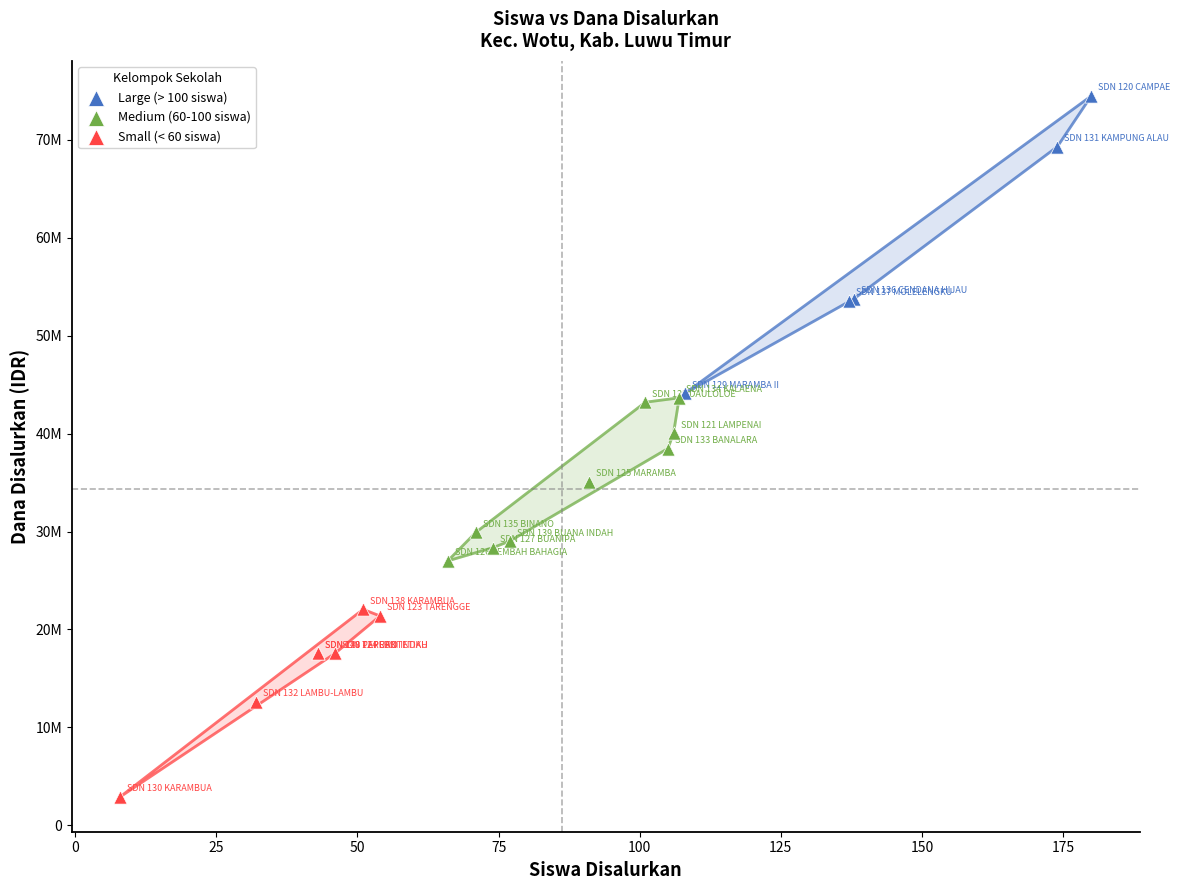

Which series has the widest spread of Y values?

Large (> 100 siswa)